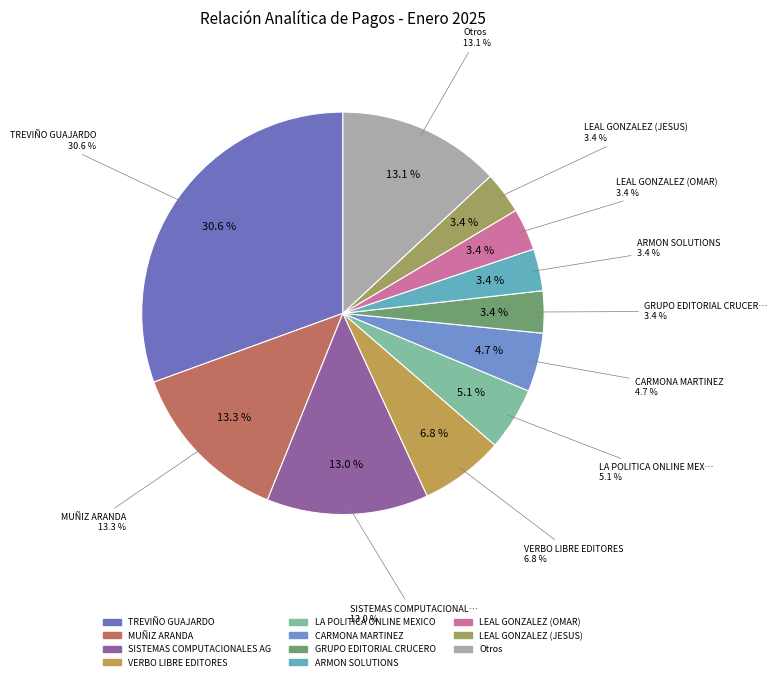

Does GRUPO EDITORIAL CRUCERO account for over 50% of the chart?

No